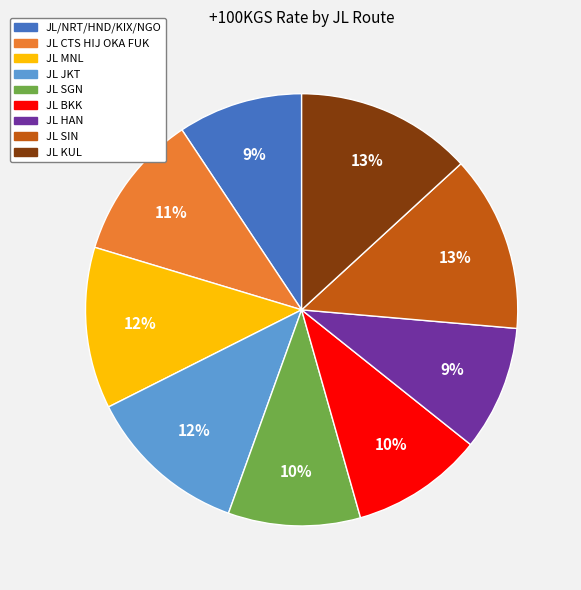

How many segments does this pie chart have?

9